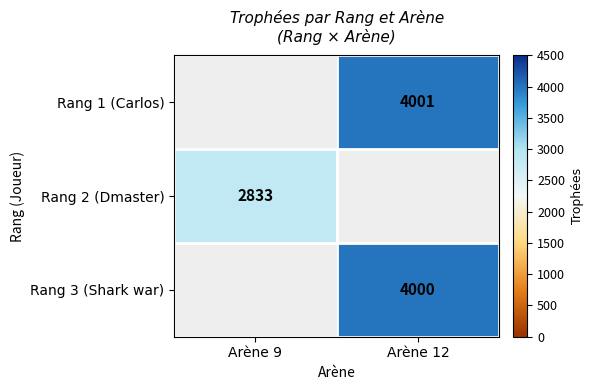

The value of Rang 2 (Dmaster) at Arène 9 is 1045. True or false?

False